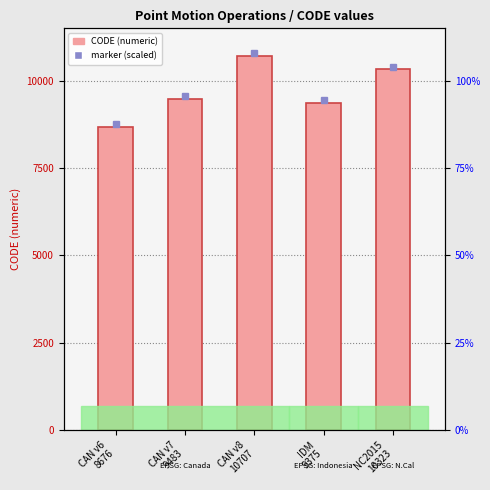

Count the number of values greater than 9483.

2